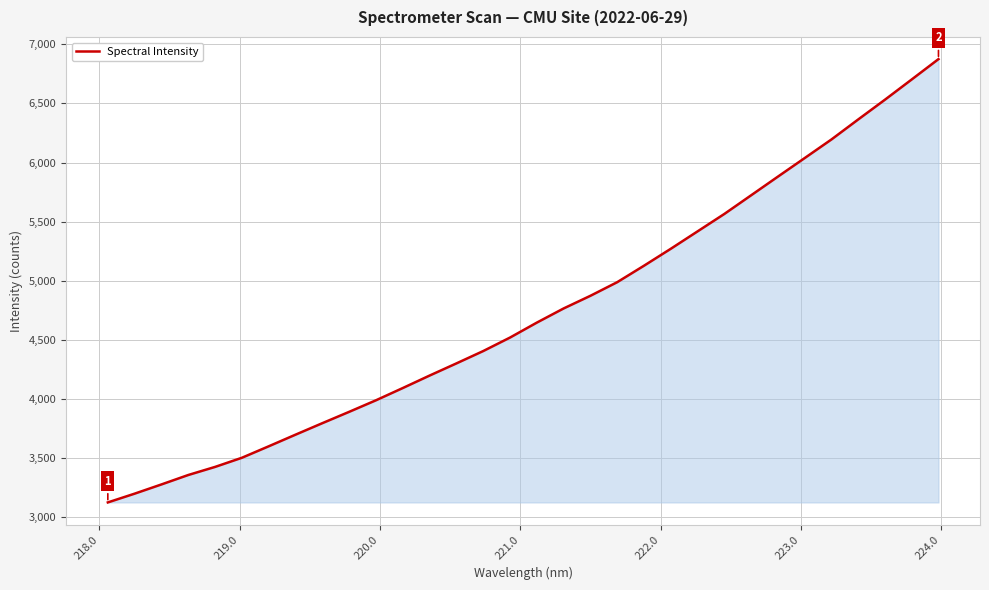

What is the smallest value displayed?

3127.1